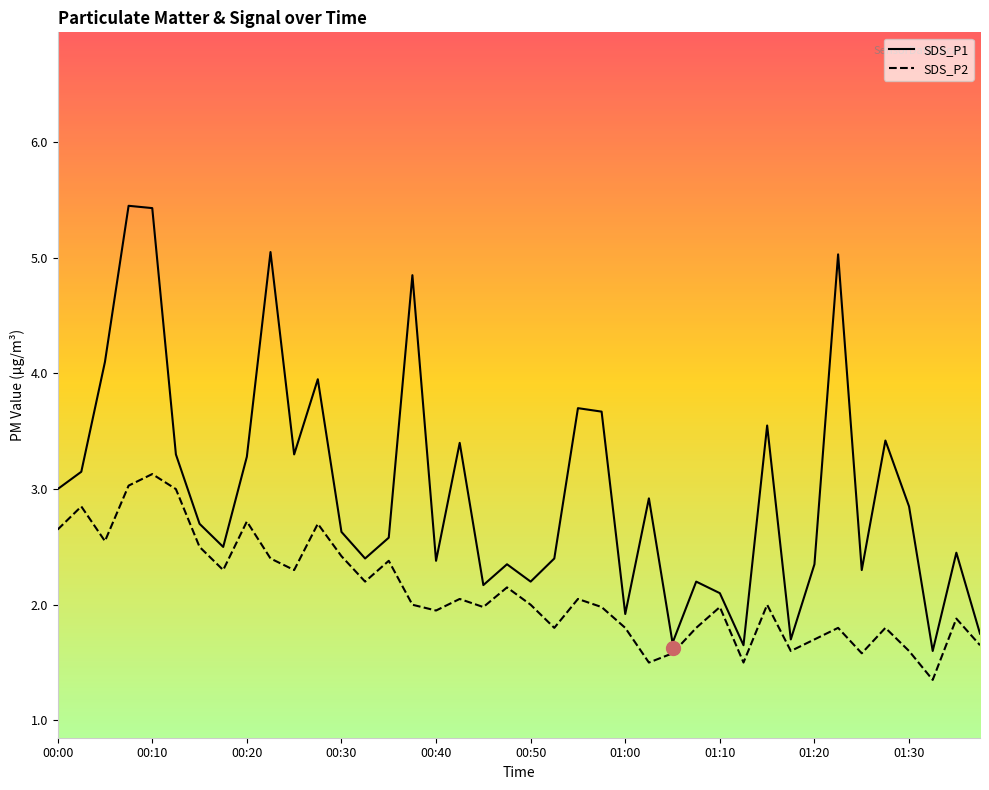

What is the lowest value of the SDS_P2 series?

1.4